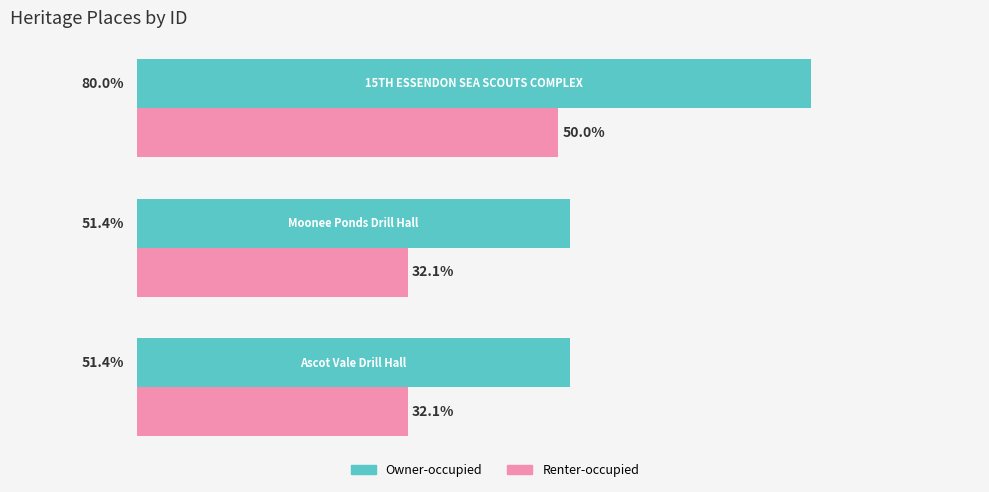

Which series has the largest range (max minus min)?

Owner-occupied